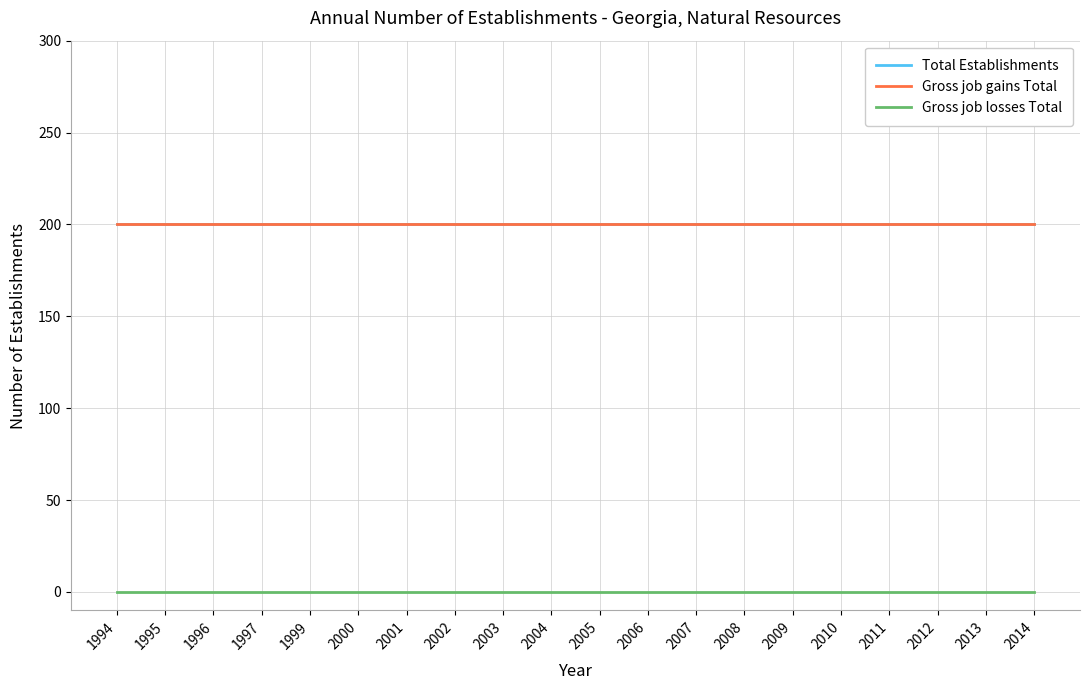

Is this an area chart (filled region under the line)?

No